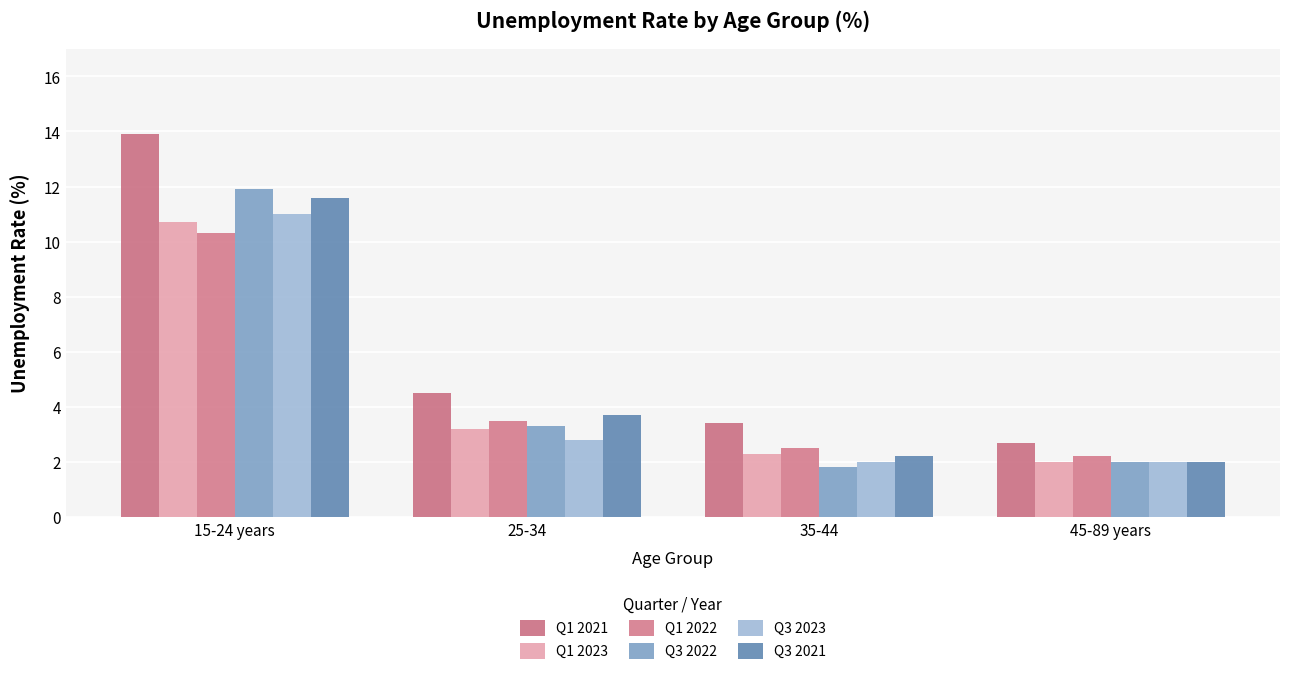

How many values in the Q3 2021 series exceed 3?

2